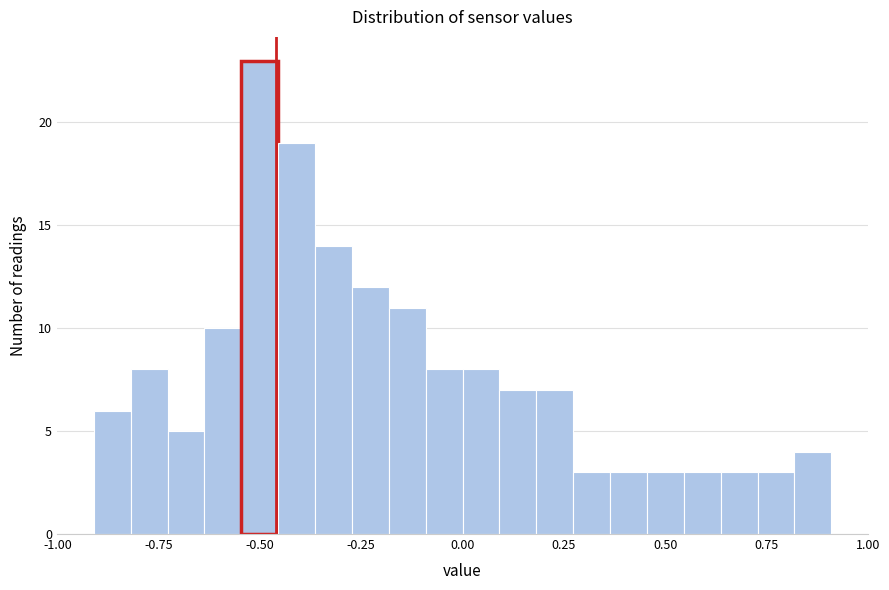

Read against the x-axis, roughly where is the centre of the tallest bar?

-0.50